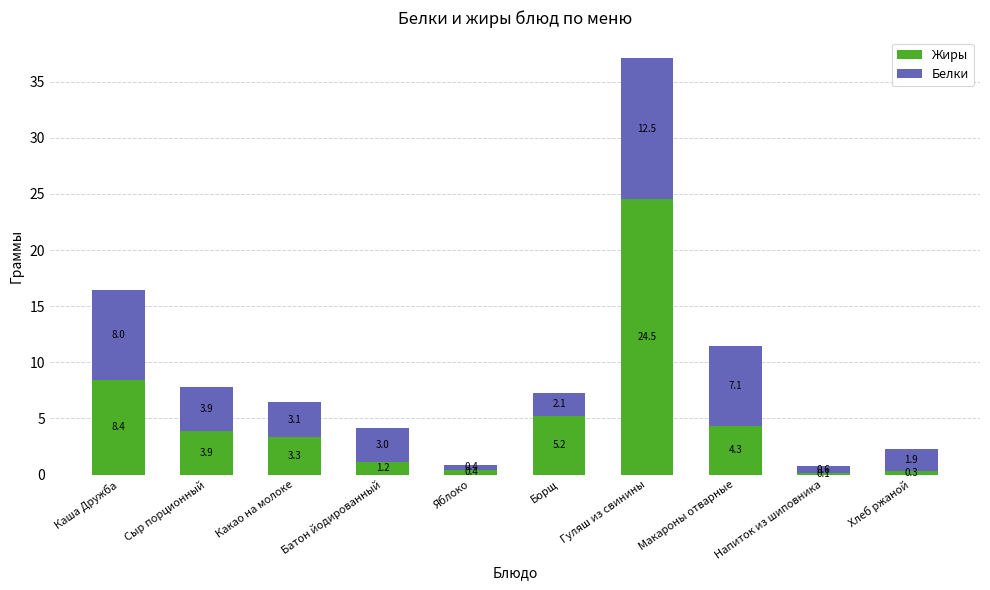

What is the difference between the Жиры values at Хлеб ржаной and Макароны отварные?

4.0